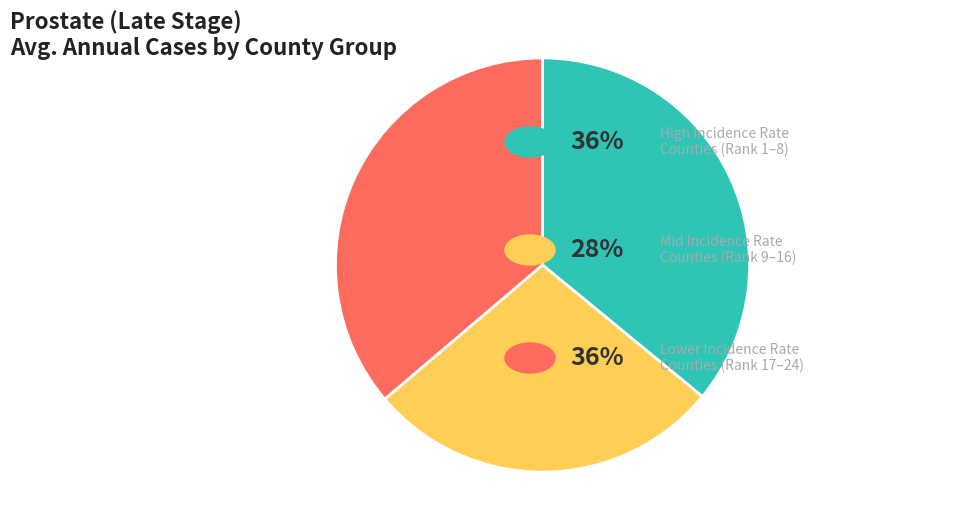

Is there any slice that represents more than half of the pie?

No